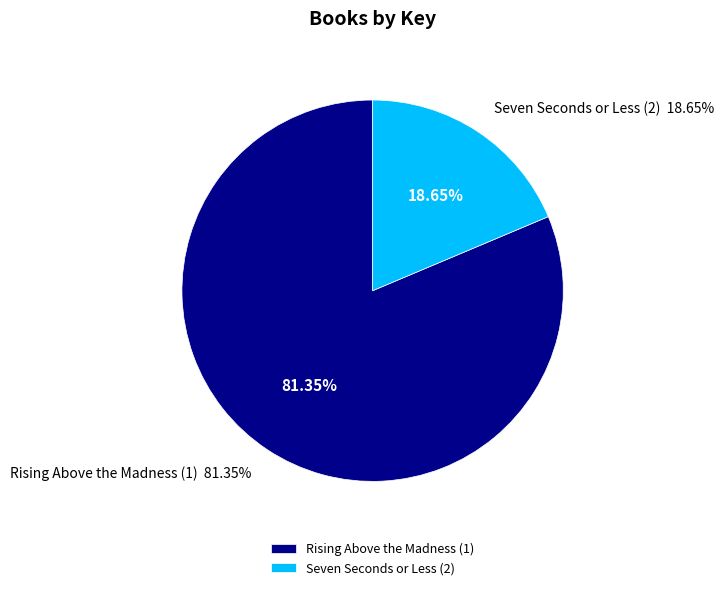

What is the ratio of the value at Rising Above the Madness to the value at Seven Seconds or Less?

4.4